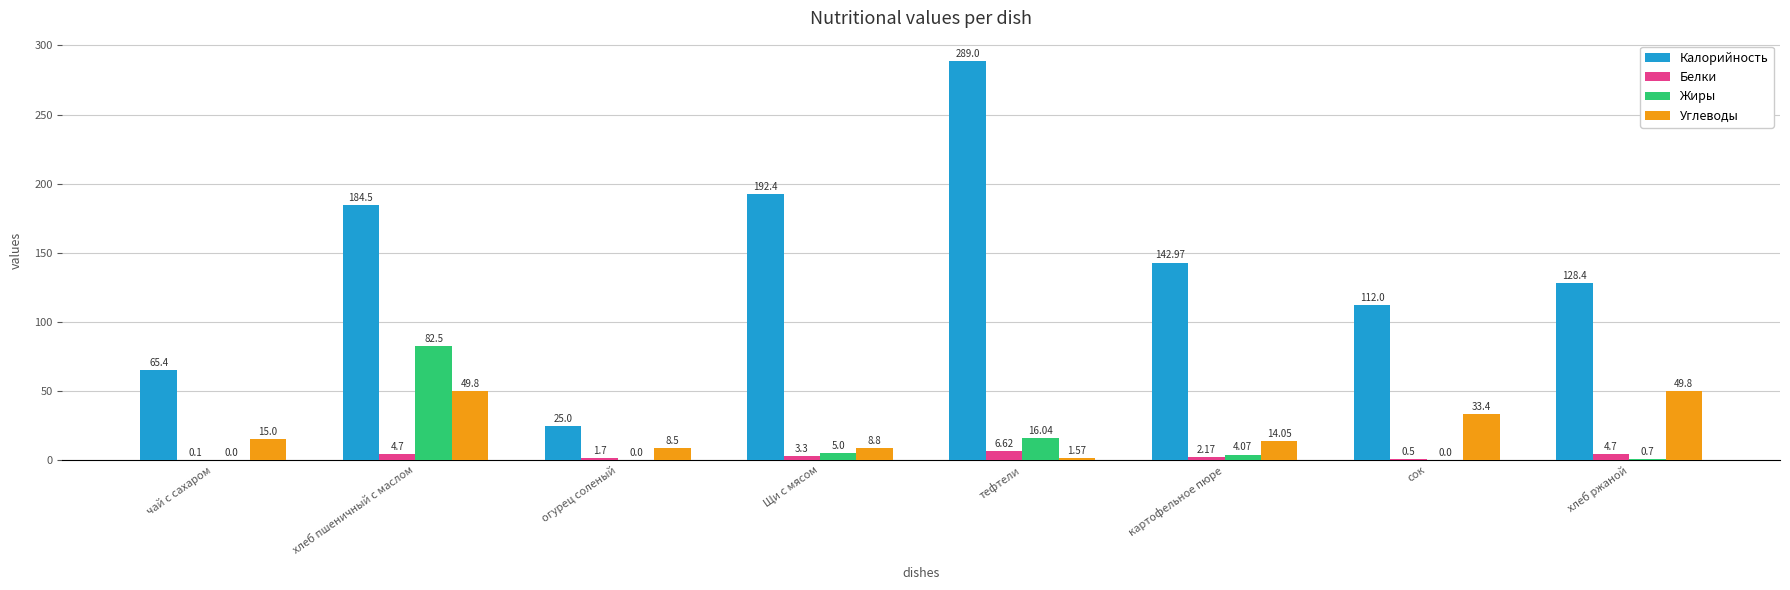

What value does the Калорийность series have at картофельное пюре?

143.0